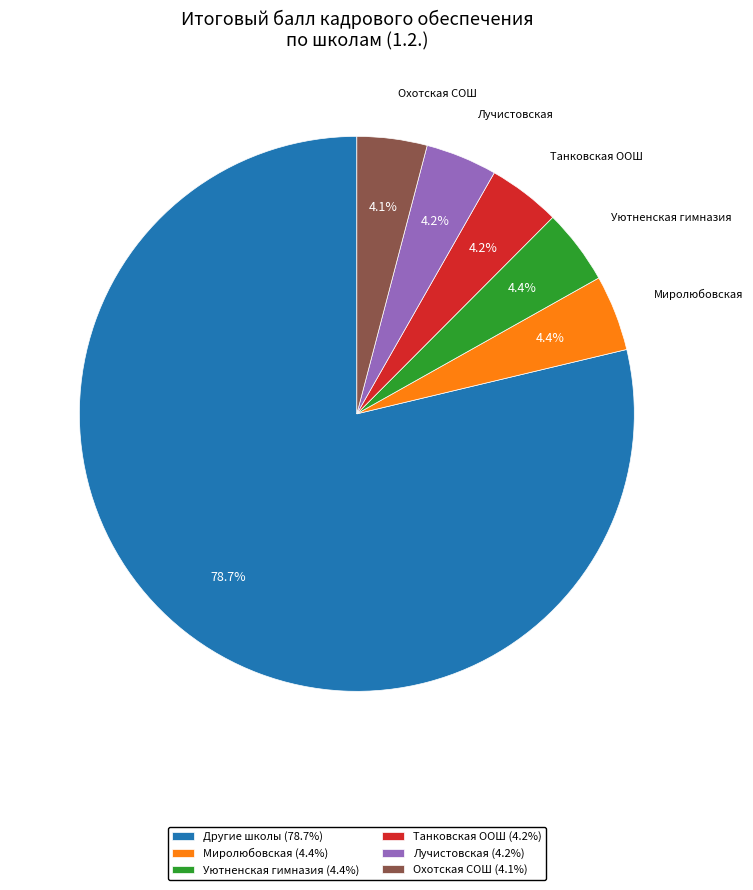

What is the largest slice in the pie chart?

Другие школы (78.7%)